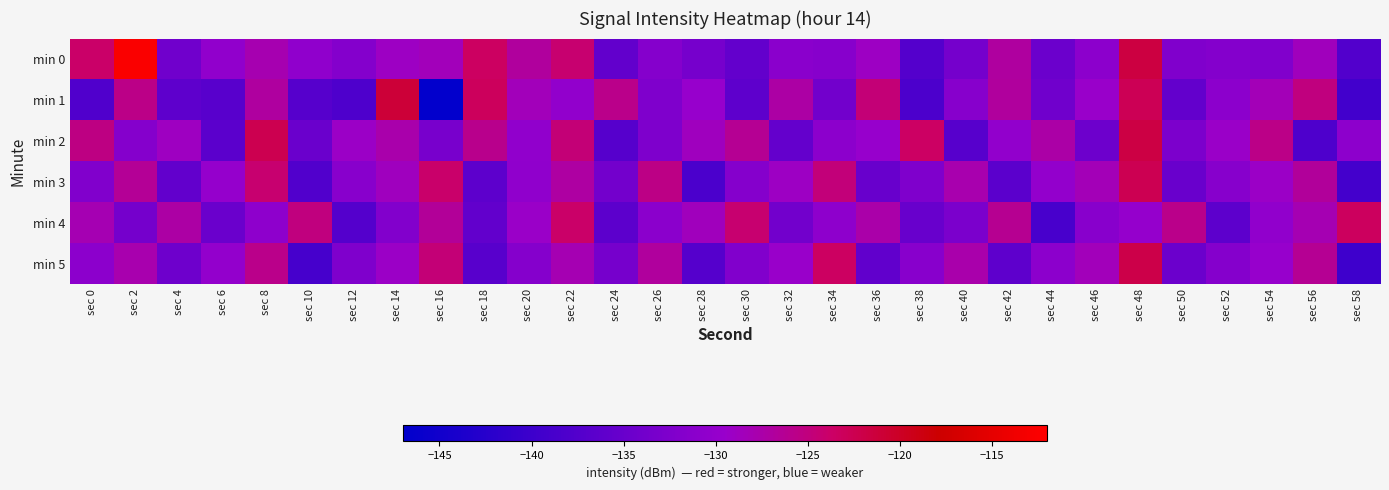

How many data points does each series have?

30